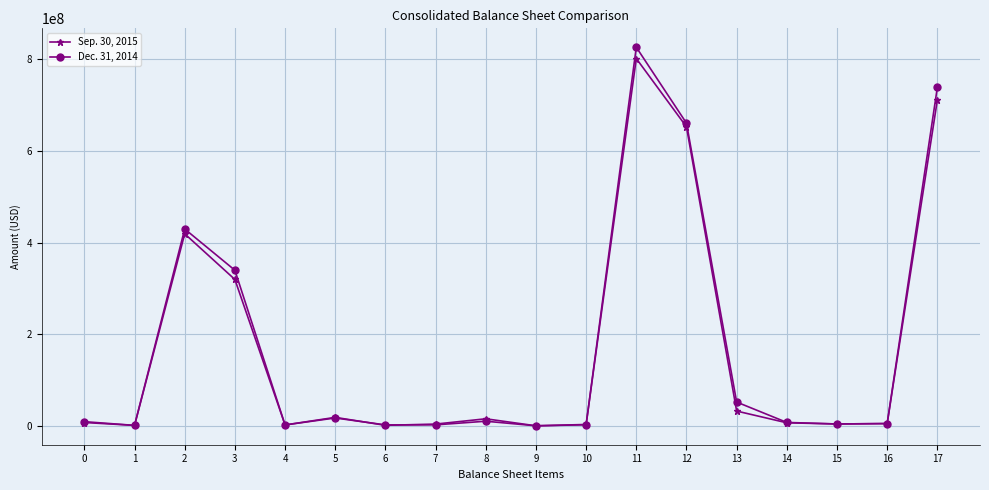

What is the sum of all Sep. 30, 2015 values?

3016518346